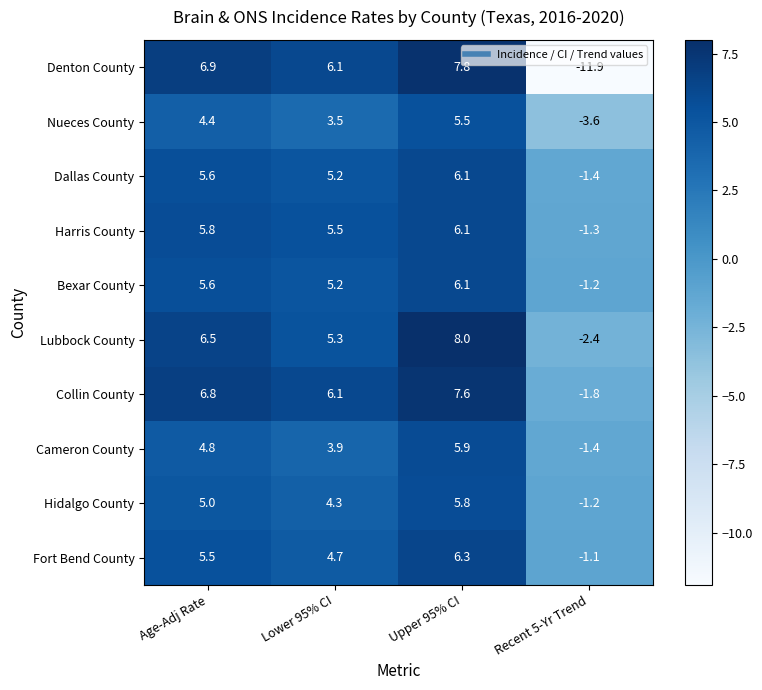

The value of Bexar County at Lower 95% CI is 5.2. True or false?

True